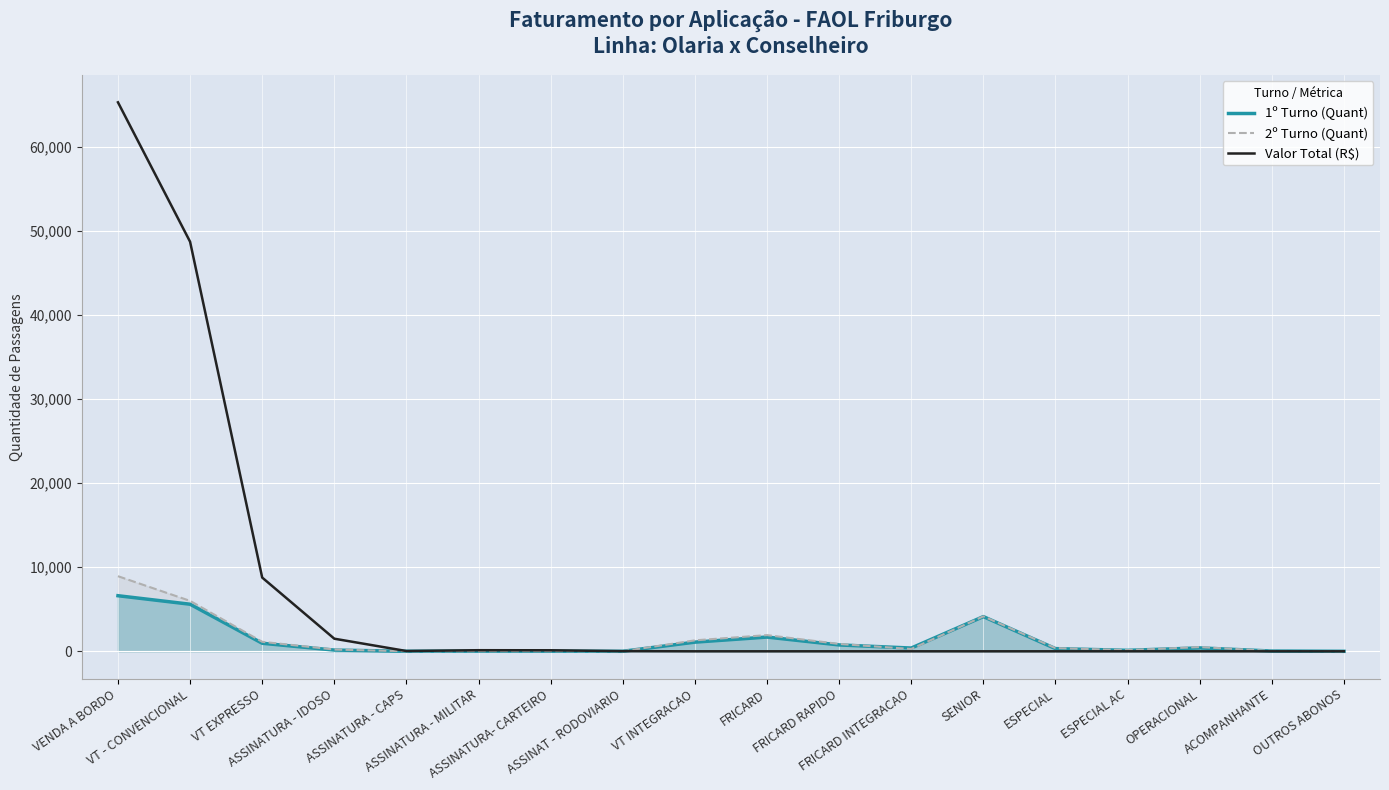

Which series has the widest spread of values?

Valor Total (R$)